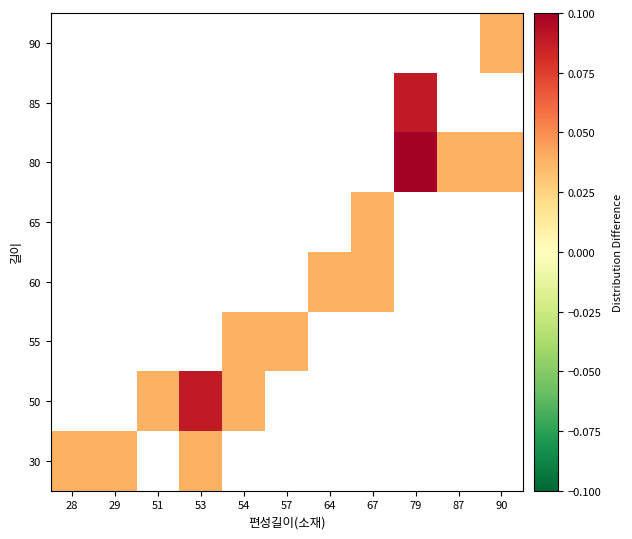

What is the maximum value shown in the chart?

0.1